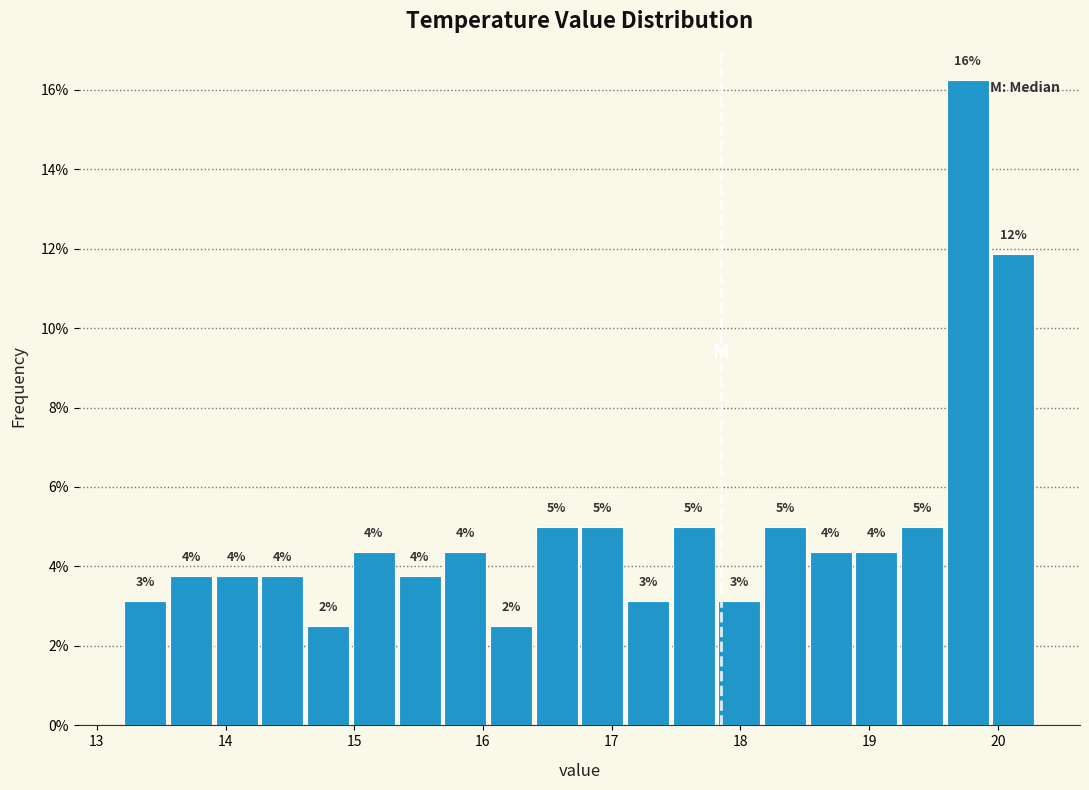

Read against the x-axis, roughly where is the centre of the tallest bar?

19.8